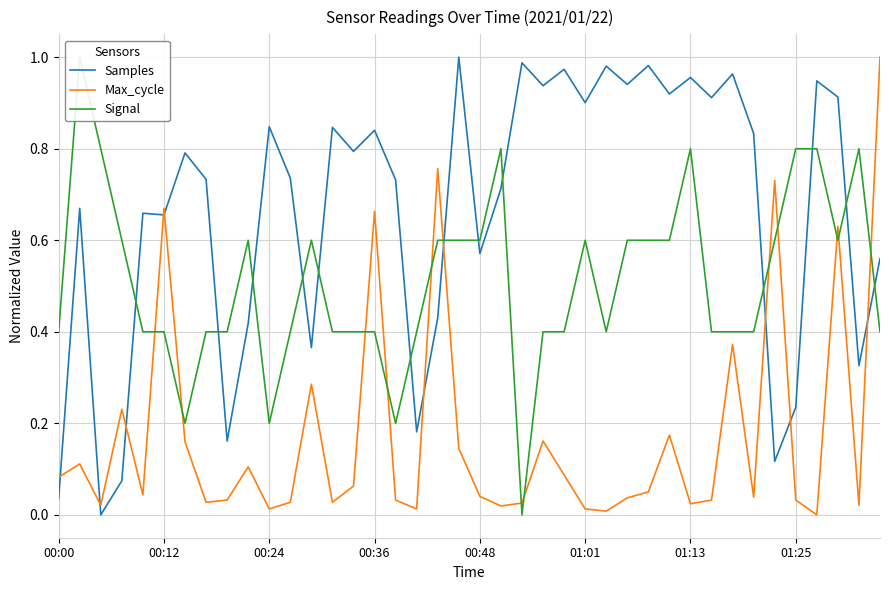

What is the sum of the Samples values at 24 and 13?

1.8